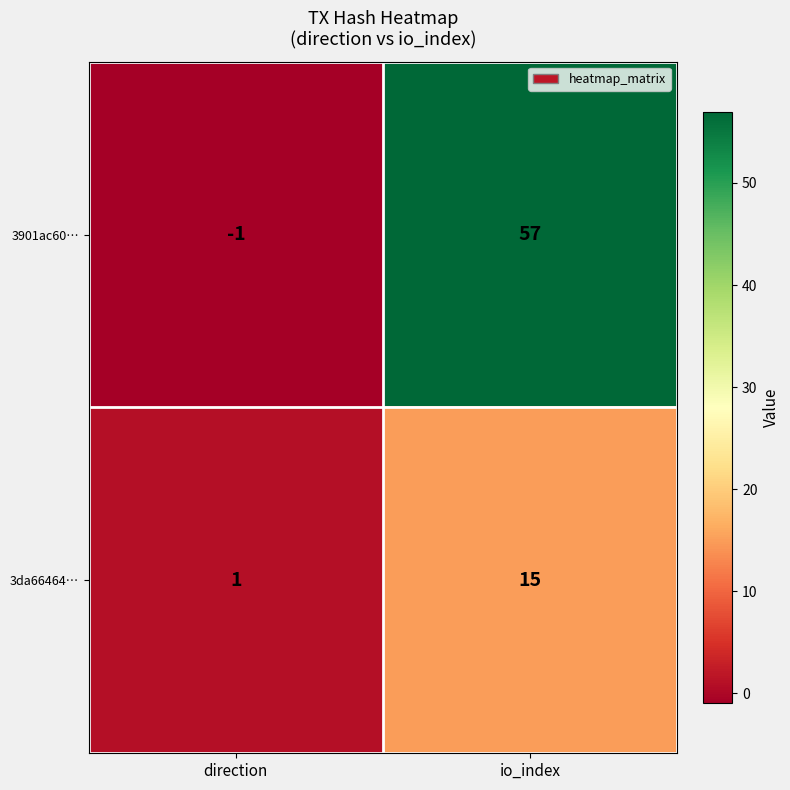

Where is 3901ac60… nearest to the value 28?

direction